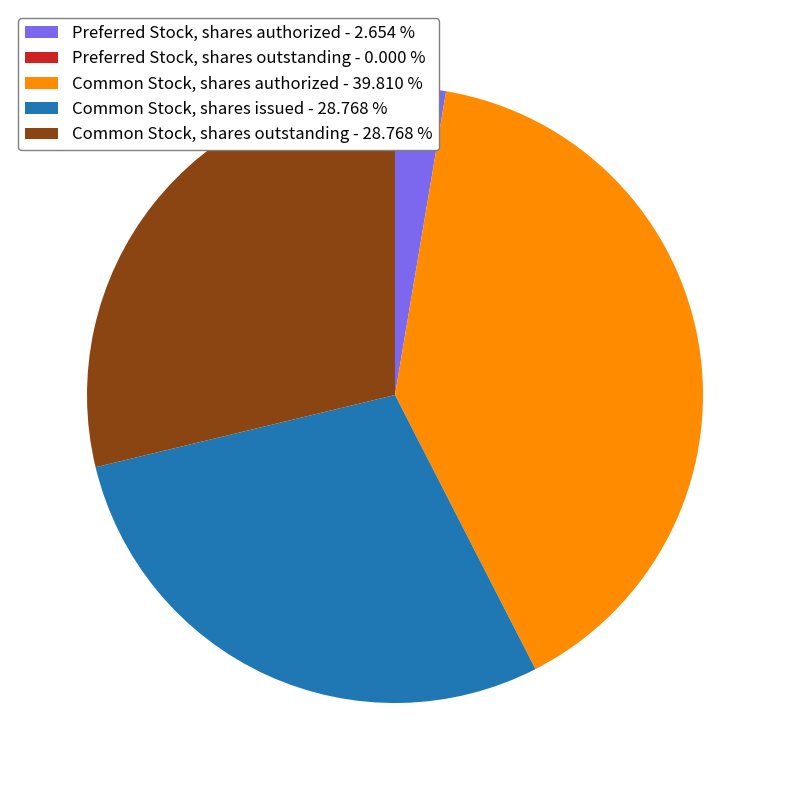

Which has a higher value, Common Stock, shares outstanding or Preferred Stock, shares authorized?

Common Stock, shares outstanding